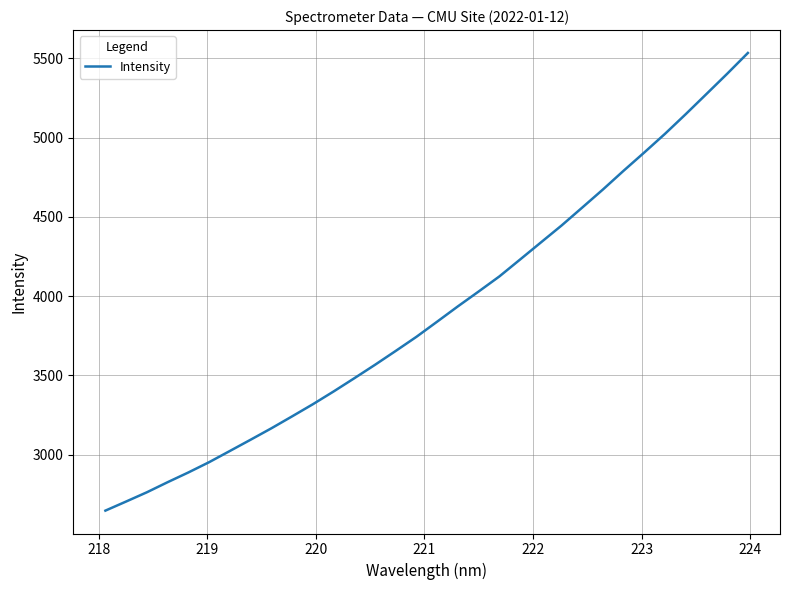

What is the difference between the maximum and minimum values?

2887.0